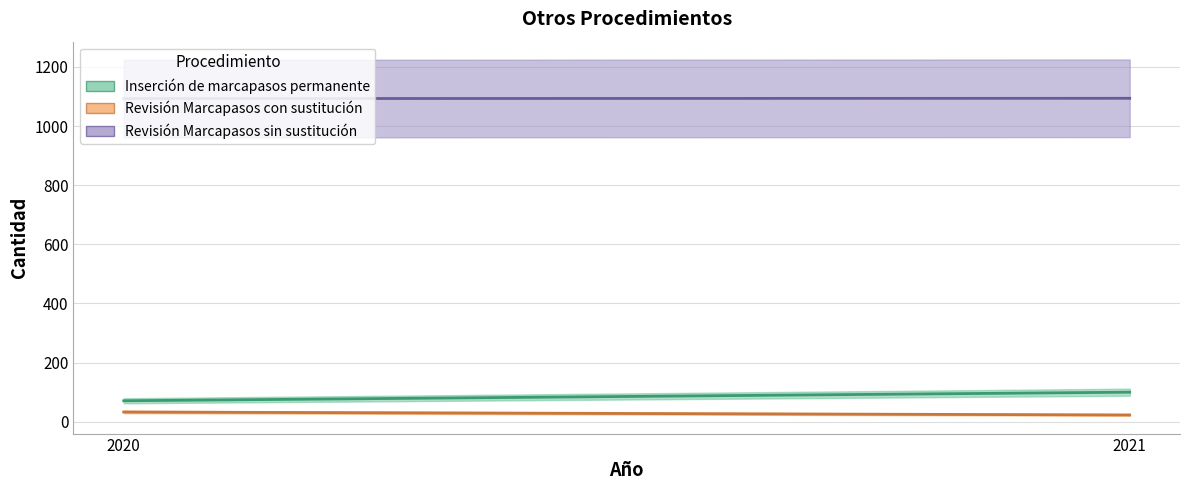

What value does the Revisión Marcapasos sin sustitución series have at 2020?

1093